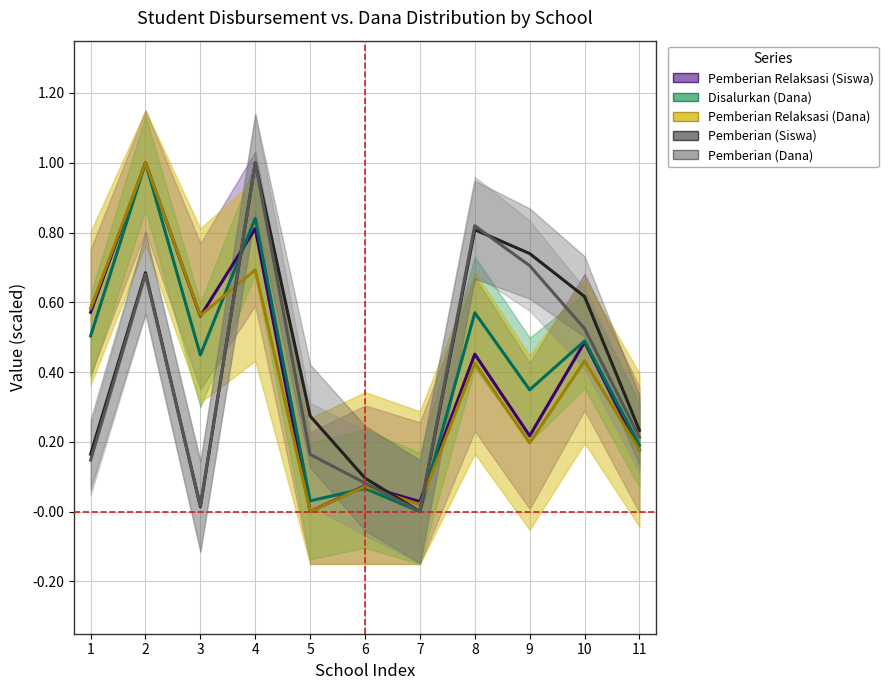

What are all the series names shown in the legend?

Pemberian Relaksasi (Siswa), Disalurkan (Dana), Pemberian Relaksasi (Dana), Pemberian (Siswa), Pemberian (Dana)